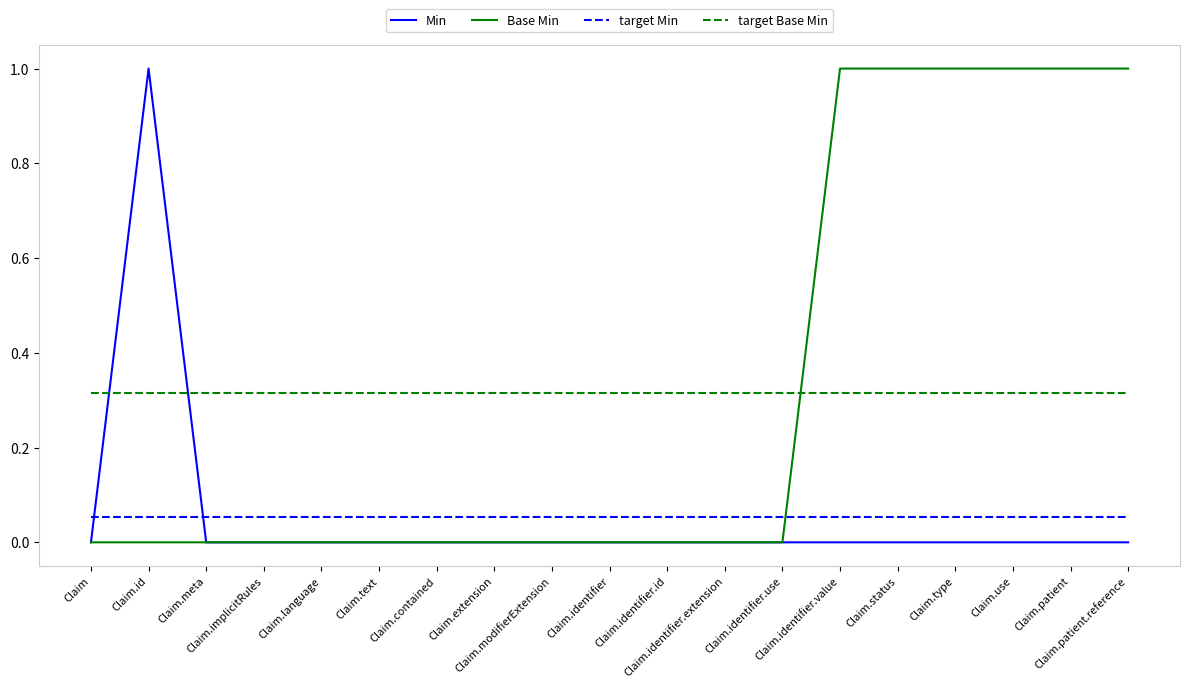

What is the highest value of the Base Min series?

1.0